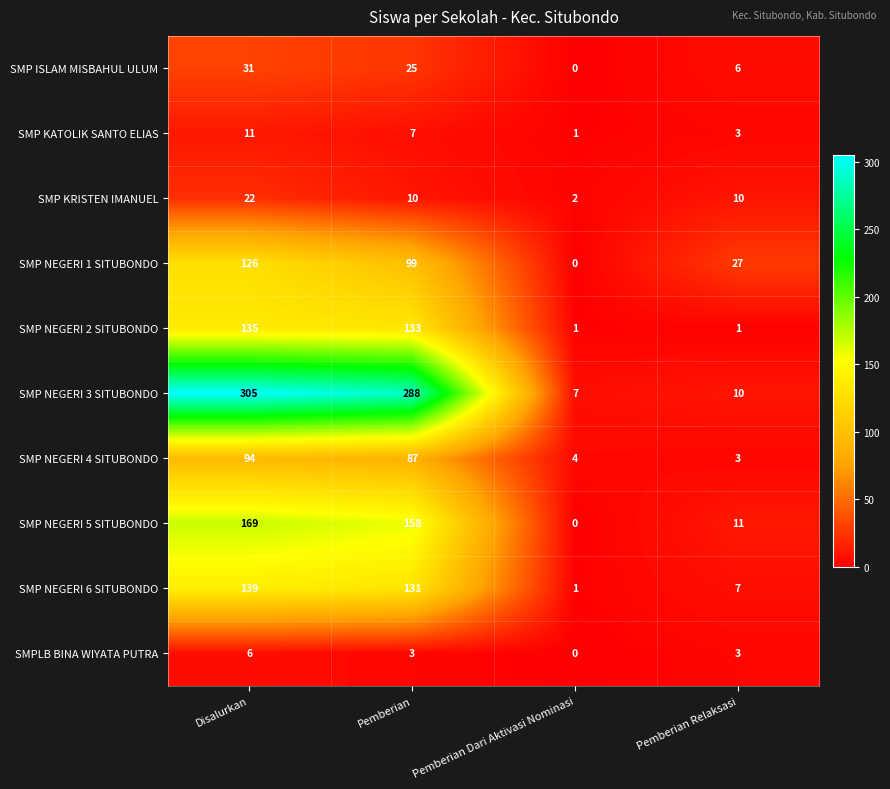

What is the difference between the SMP ISLAM MISBAHUL ULUM values at Pemberian Dari Aktivasi Nominasi and Disalurkan?

31